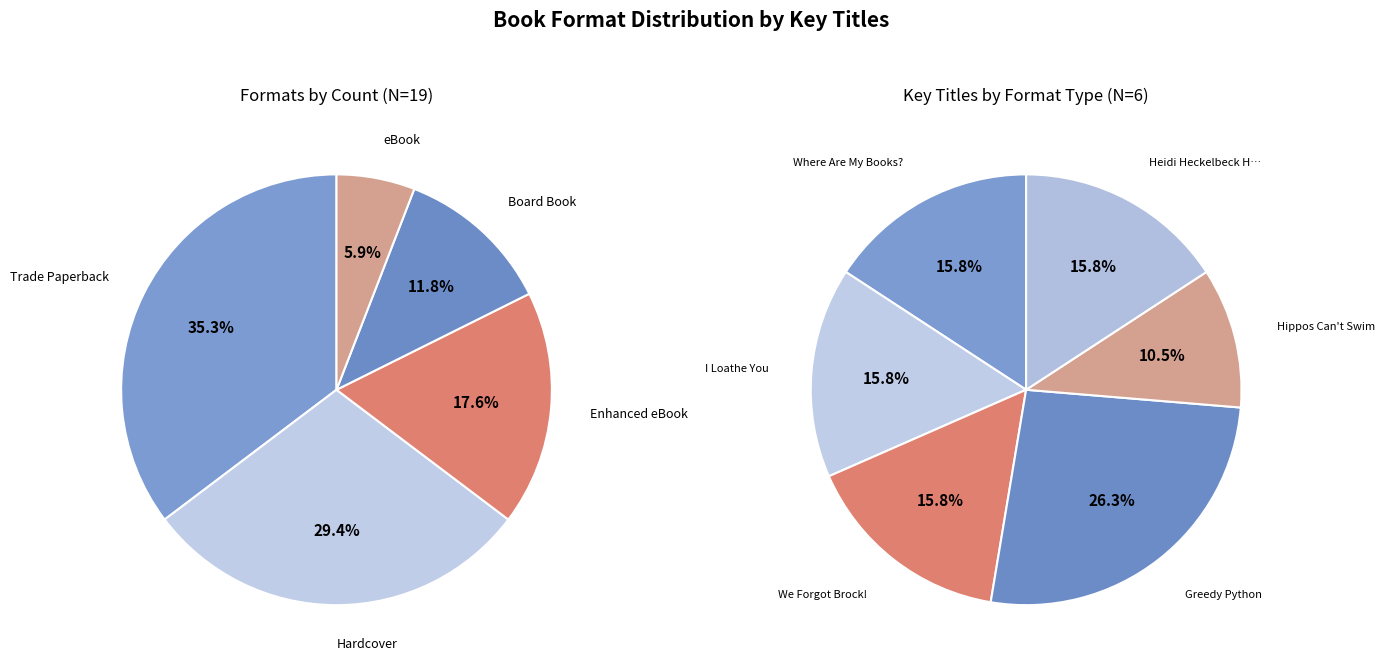

Does any single category account for the majority?

No